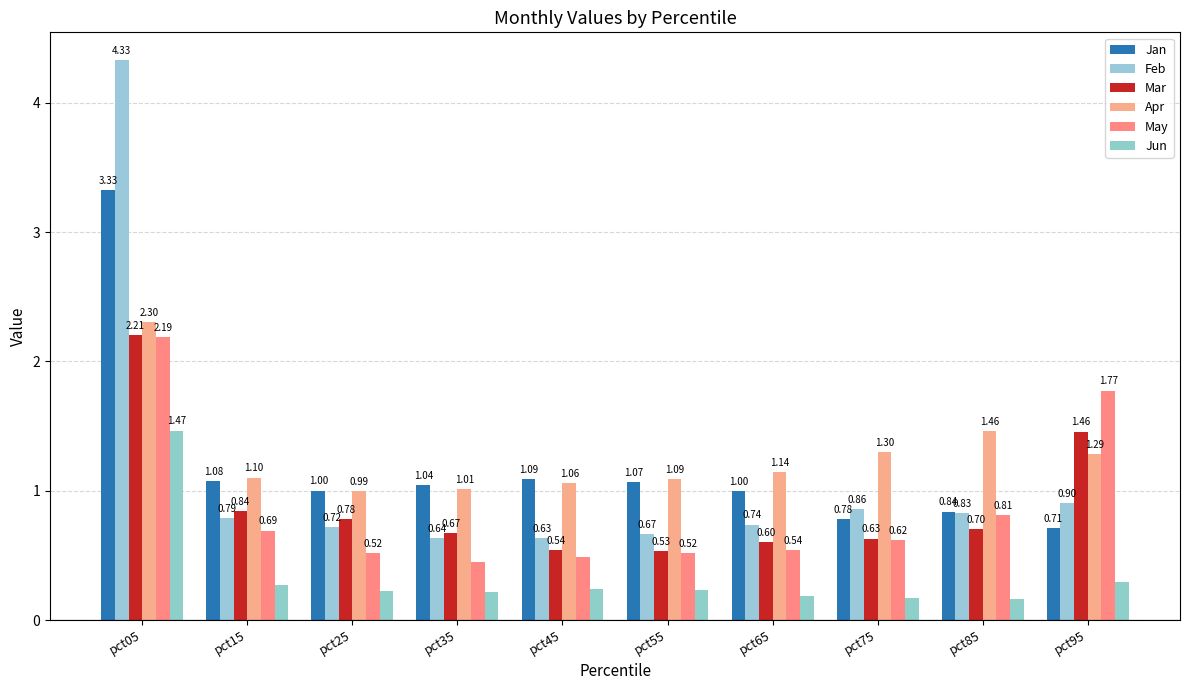

The Jun series shows 0.1 at pct85. True or false?

False